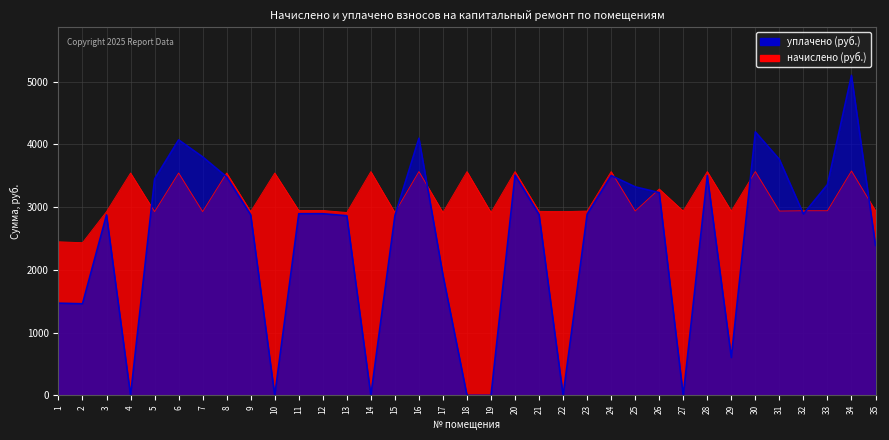

At how many categories does at least one series exceed 4667?

1